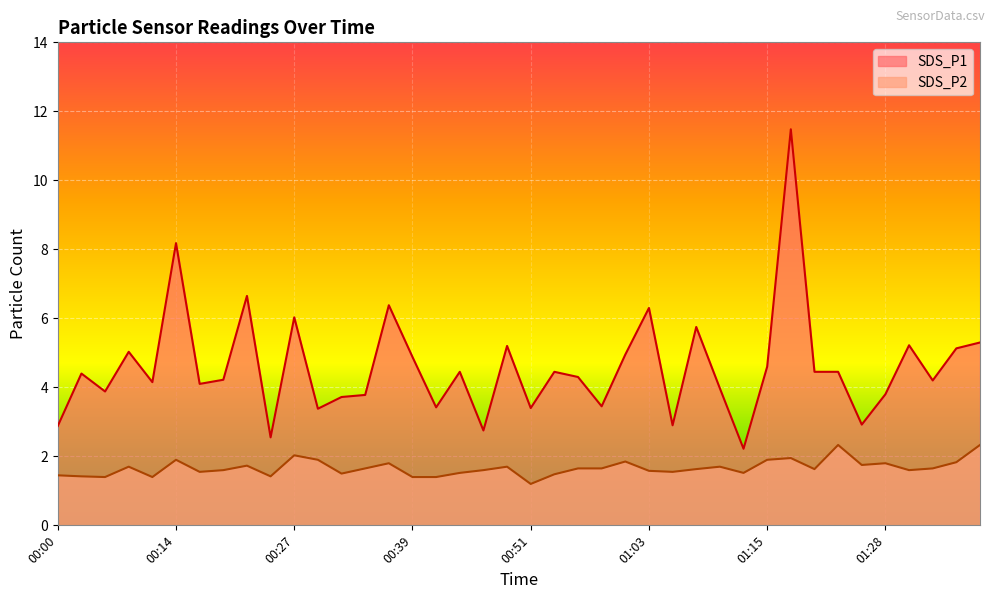

In SDS_P2, how many points are lower than both neighbors (excluding endpoints)?

11